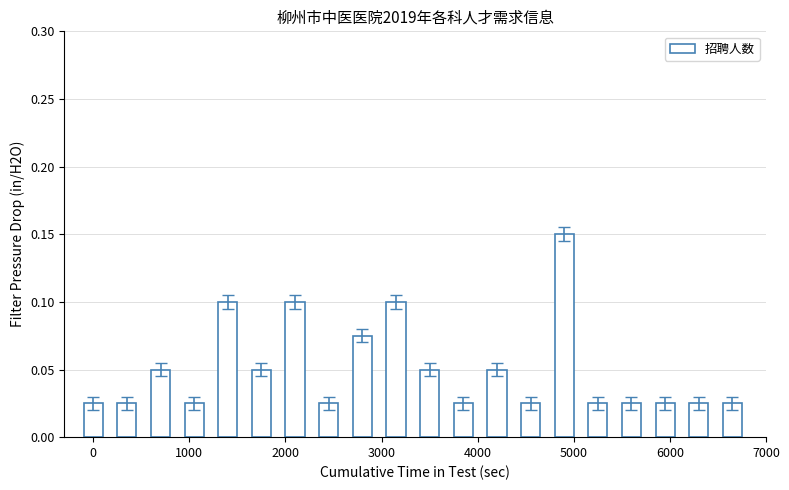

What is the sum of all values?

1.0